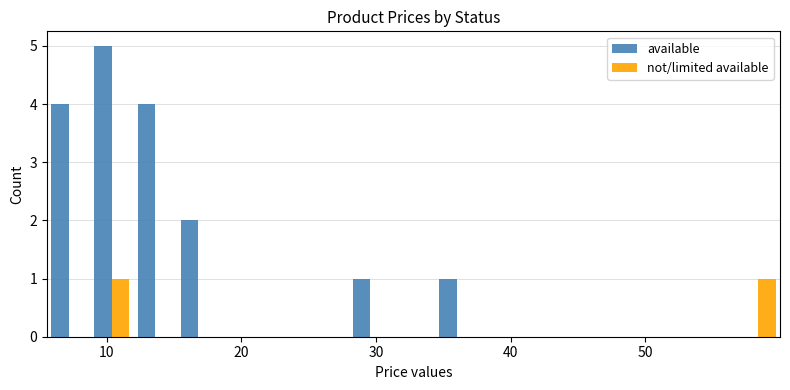

Which series has the largest range (max minus min)?

available